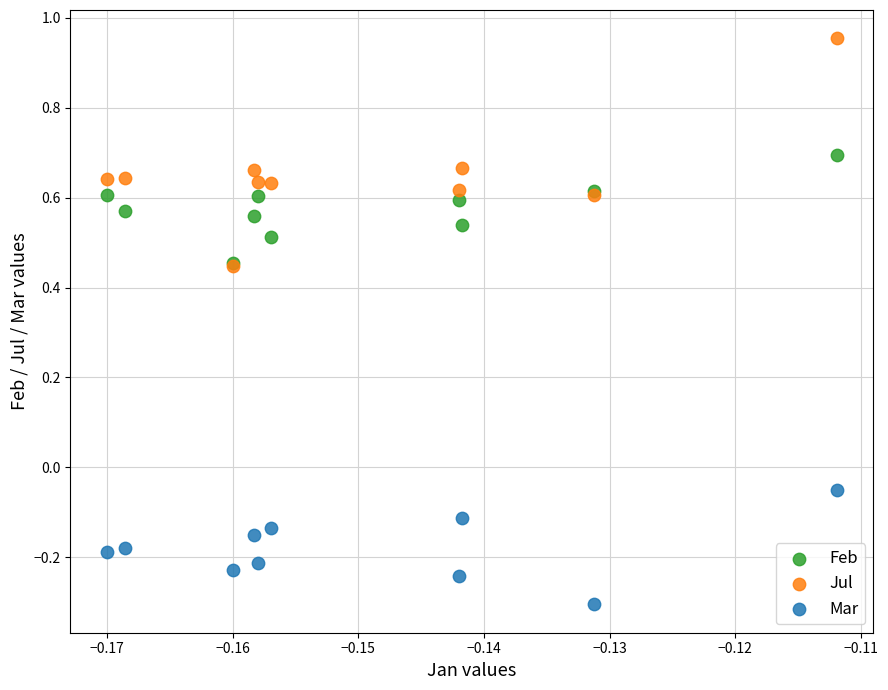

Which series has the largest Y range (max minus min)?

Jul